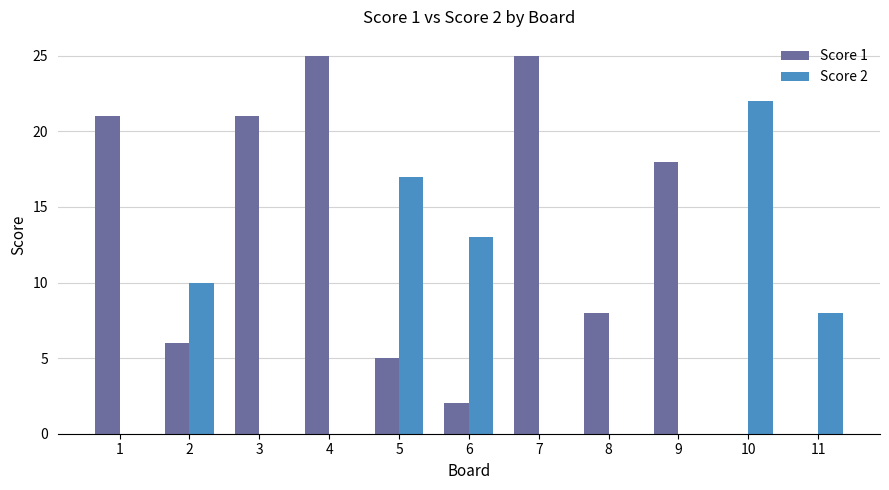

What are all the series names shown in the legend?

Score 1, Score 2